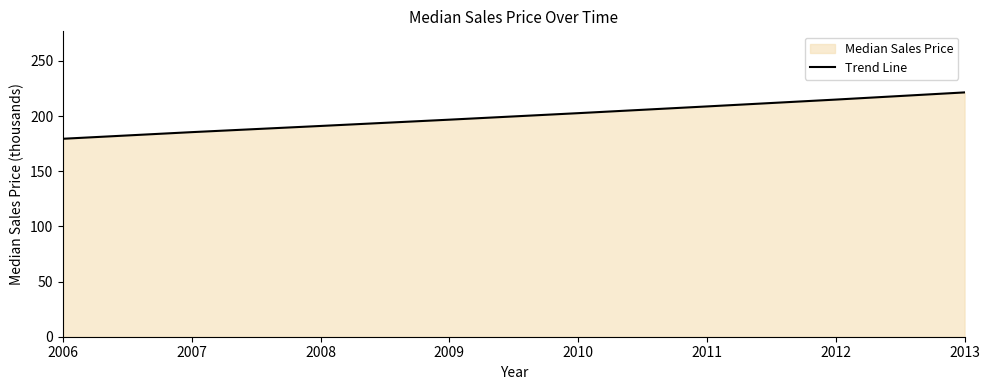

The value at 2012 is 214.9. True or false?

True